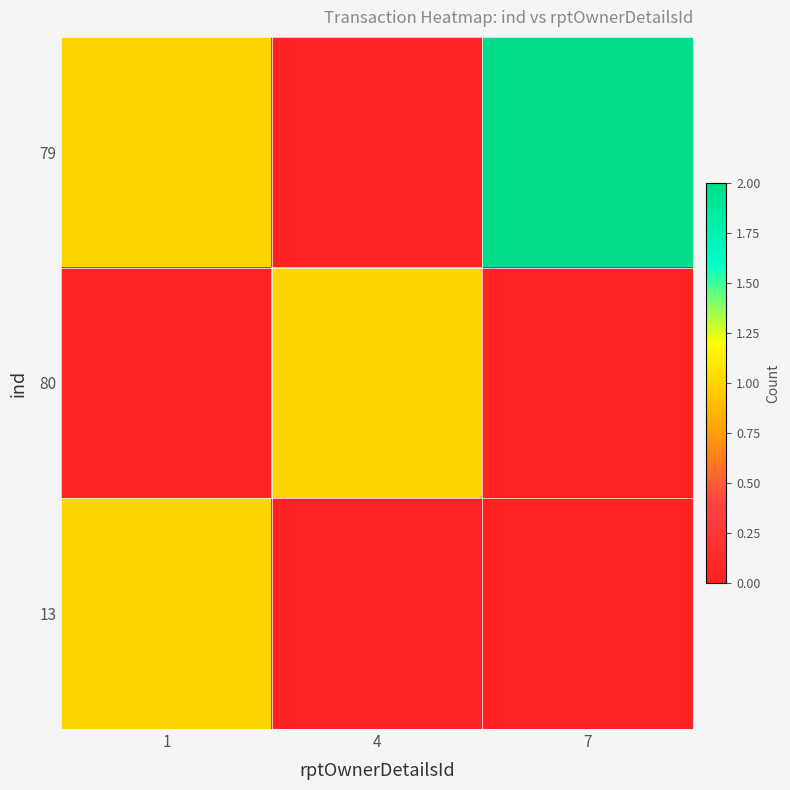

At how many categories does at least one series exceed 1?

1